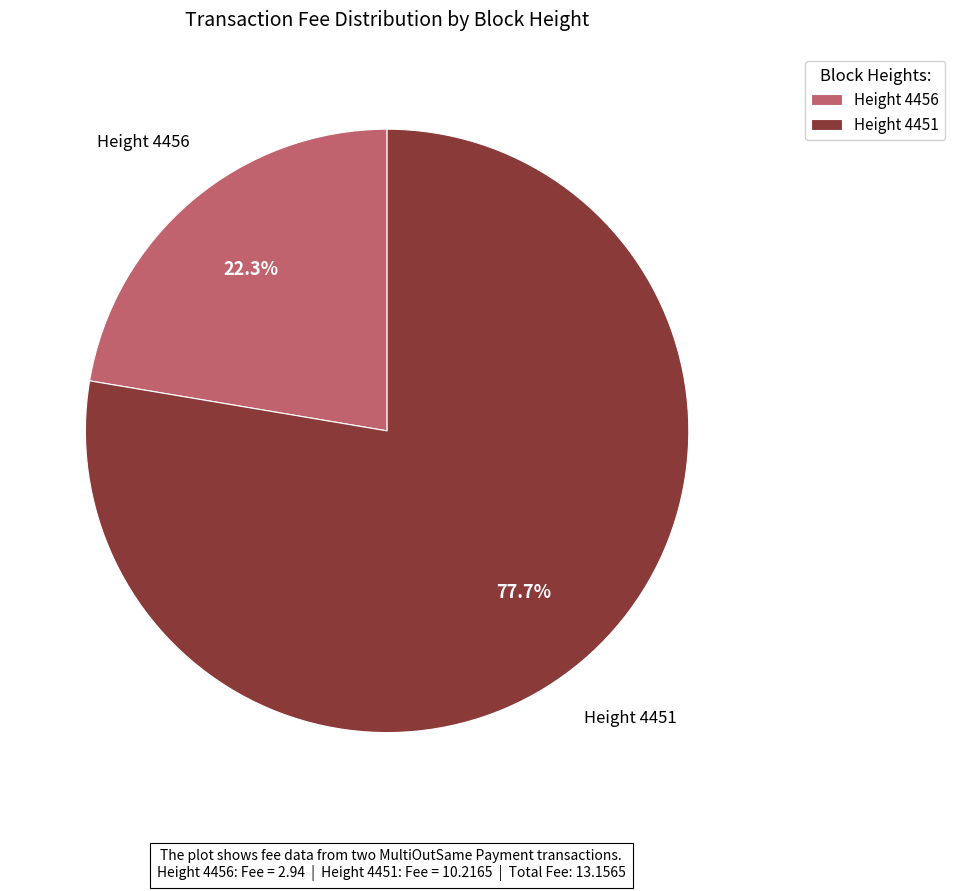

To the nearest percent, what is the difference between the largest and smallest slice percentages?

55%